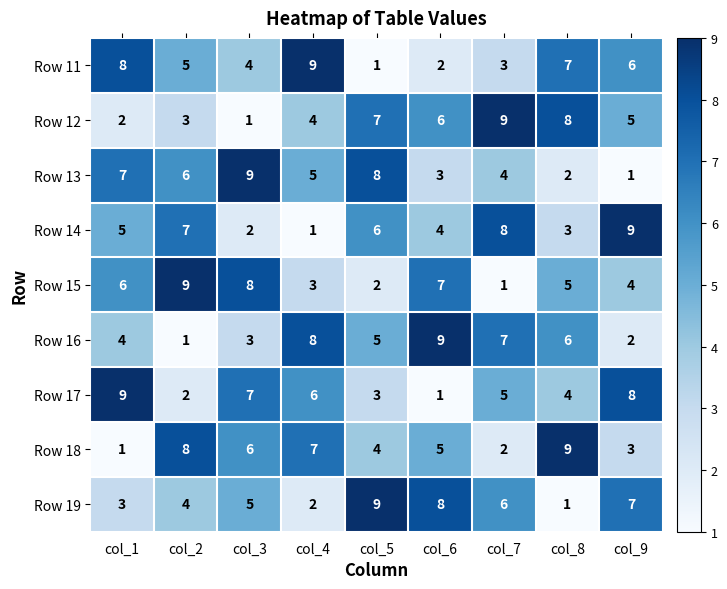

What is the sum of all Row 11 values?

45